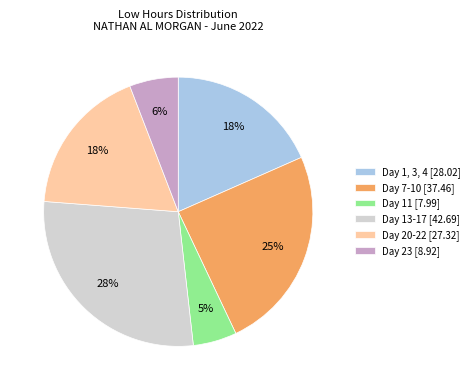

Is there any slice that represents more than half of the pie?

No